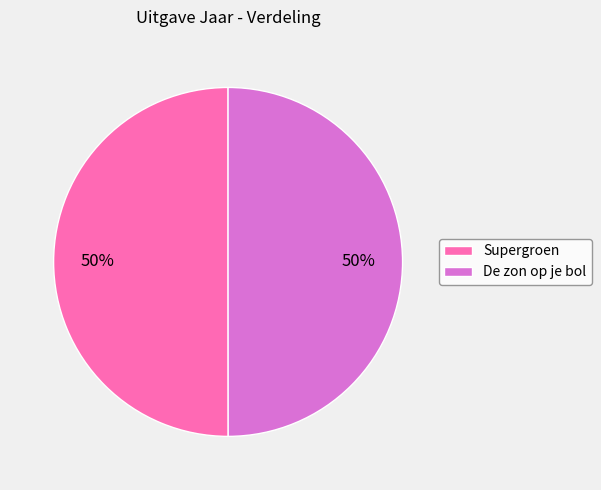

To the nearest percent, what is the combined percentage of Supergroen and De zon op je bol?

100%